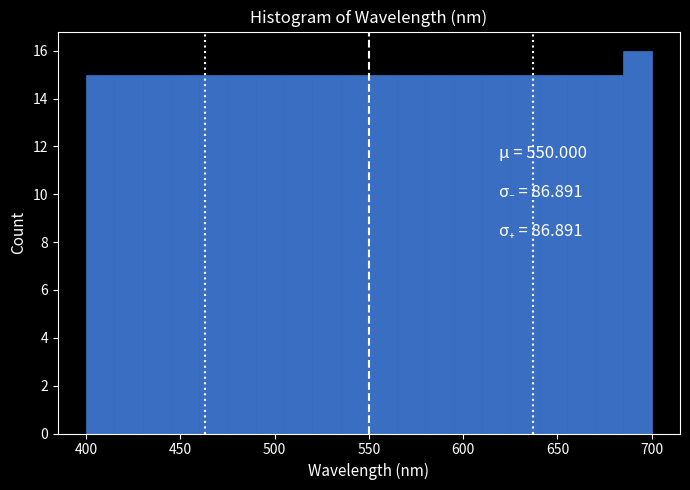

Around what value on the x-axis is the tallest bar? Give the approximate position of its centre, as read against the axis.

695